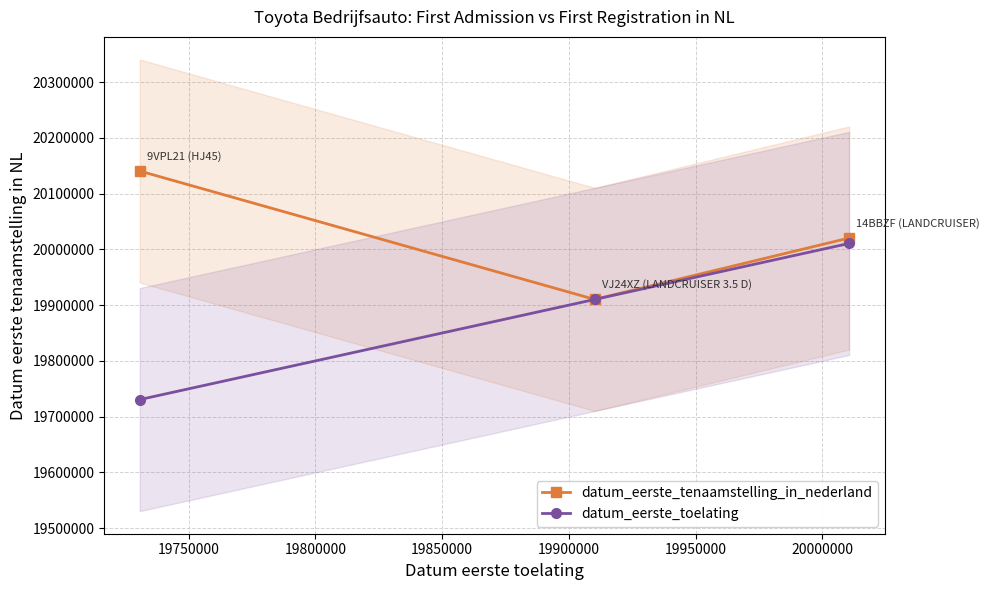

What is the lowest value of the datum_eerste_toelating series?

19730630